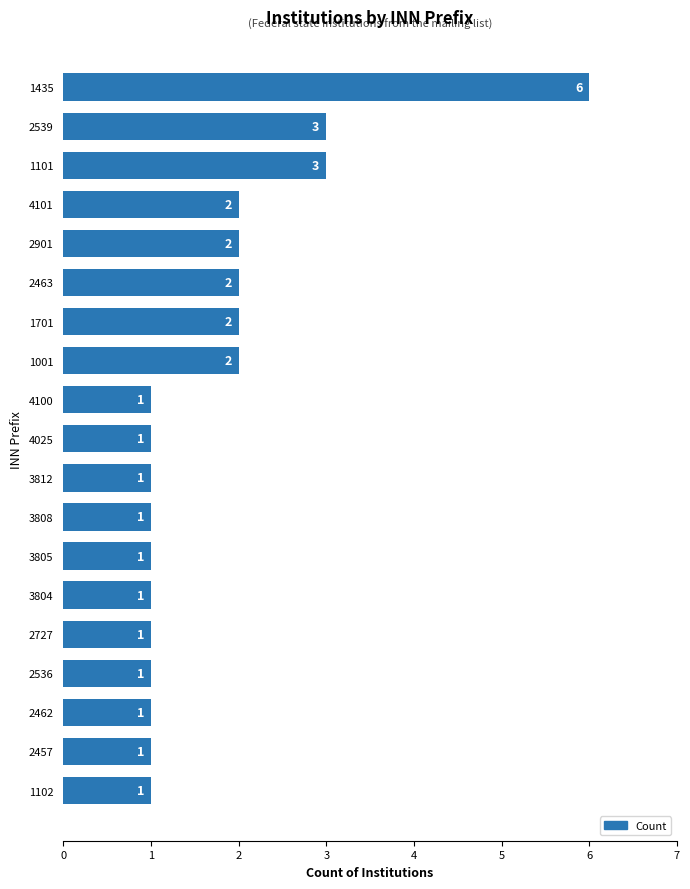

What position from the bottom is 2539?

18